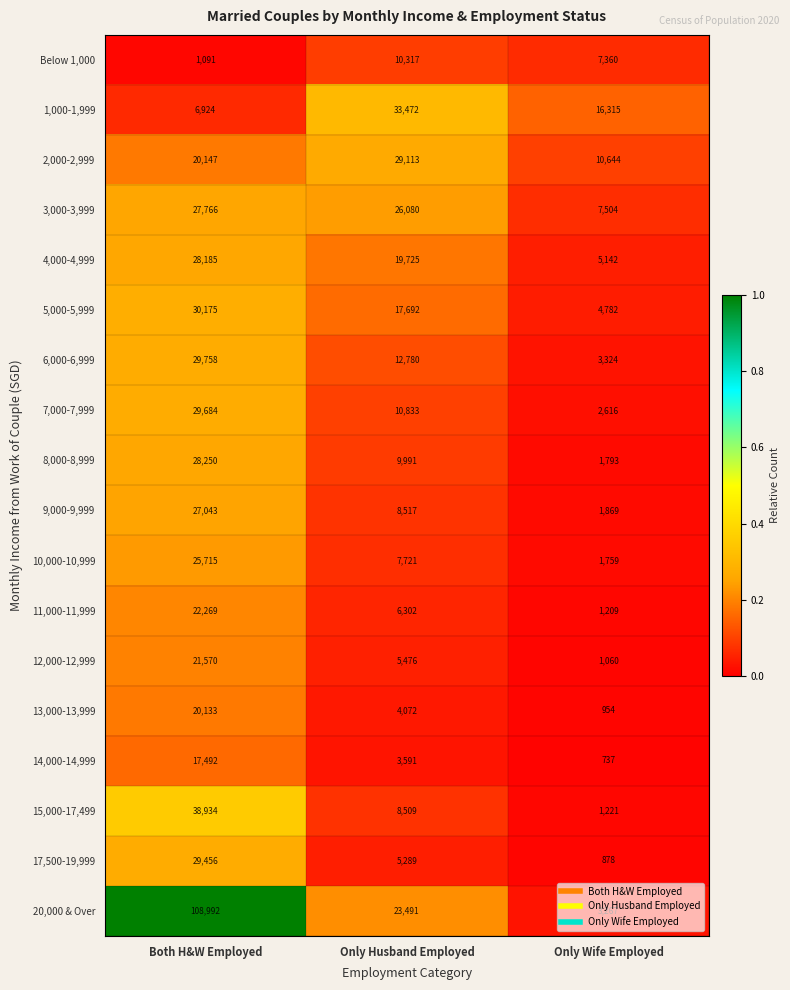

Which label corresponds to the largest value in the chart?

Both H&W Employed